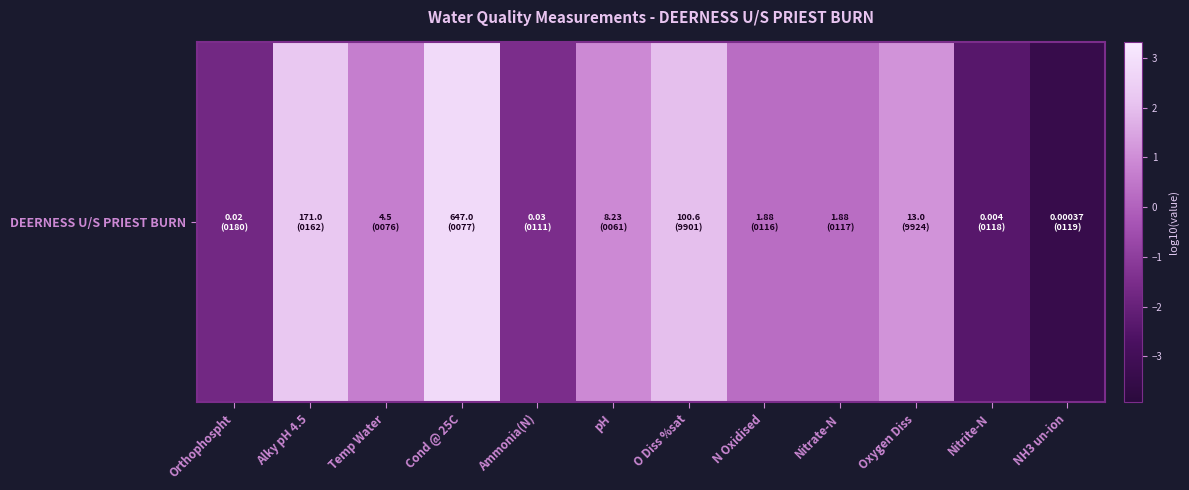

What is the difference between the values at Ammonia(N) and Orthophospht?

0.2